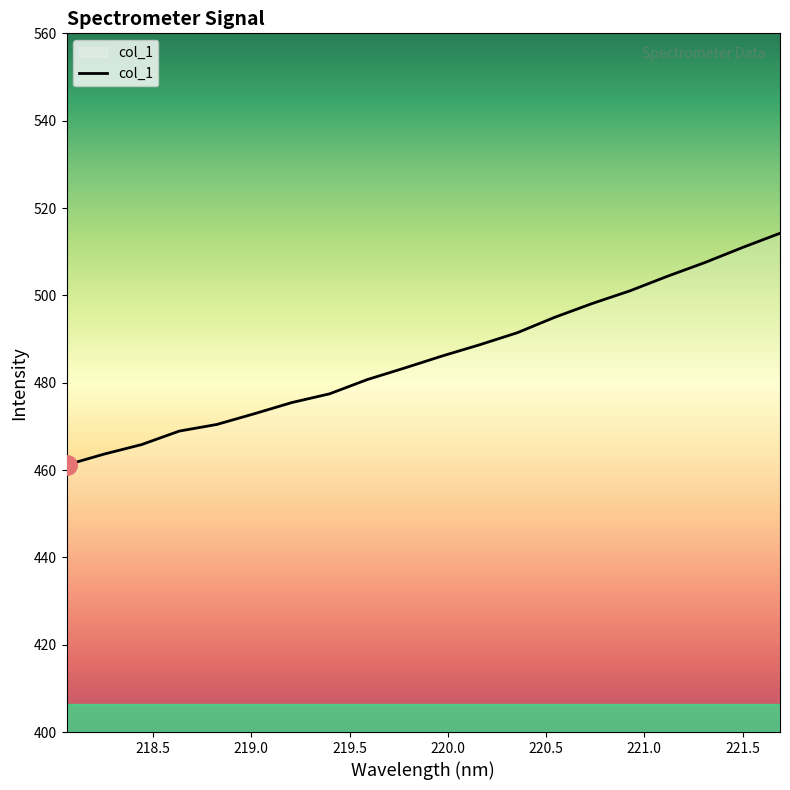

What is the smallest value displayed?

461.2